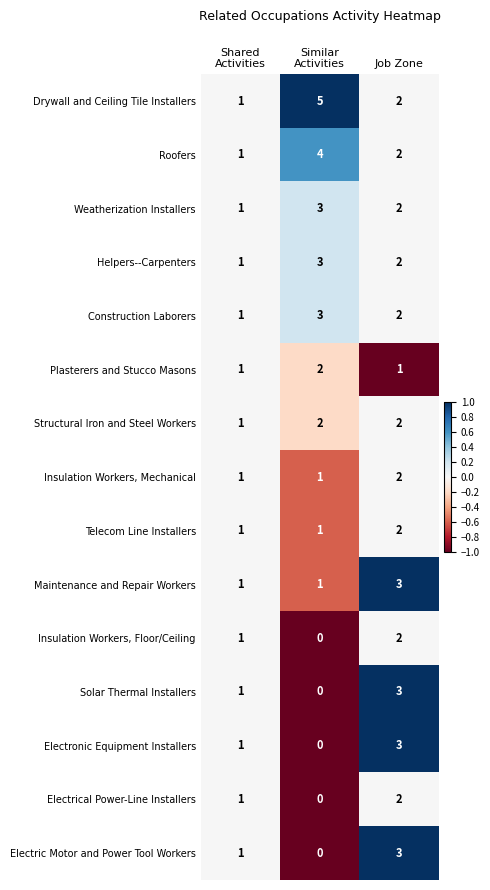

How many Roofers values are between 1 and 4?

3